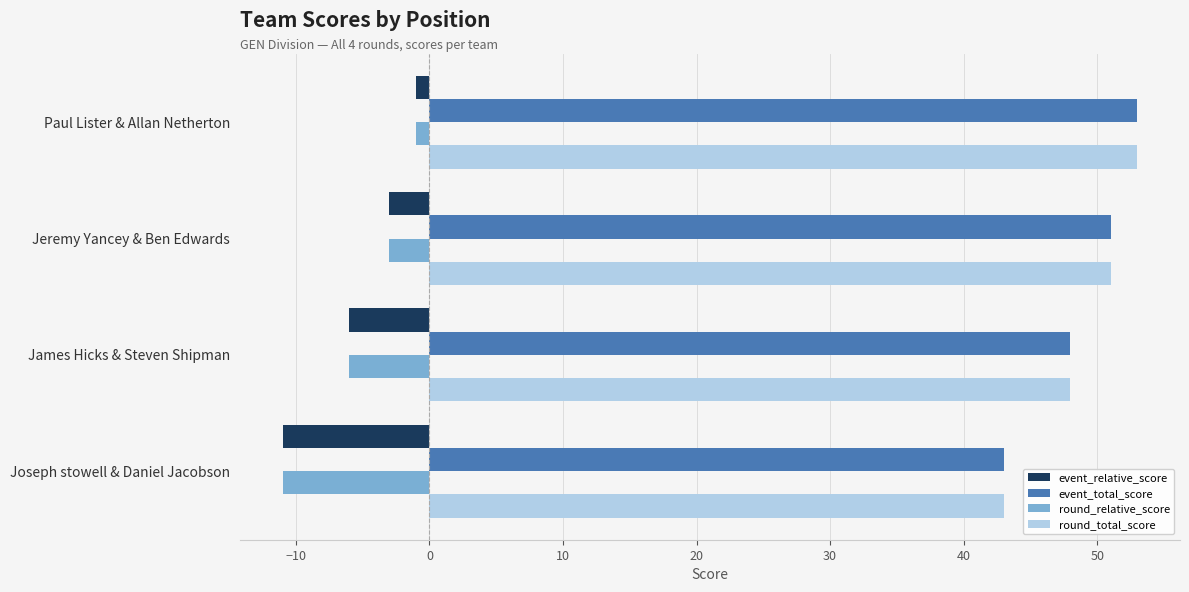

Rank the categories by round_relative_score value from highest to lowest.

Paul Lister & Allan Netherton, Jeremy Yancey & Ben Edwards, James Hicks & Steven Shipman, Joseph stowell & Daniel Jacobson